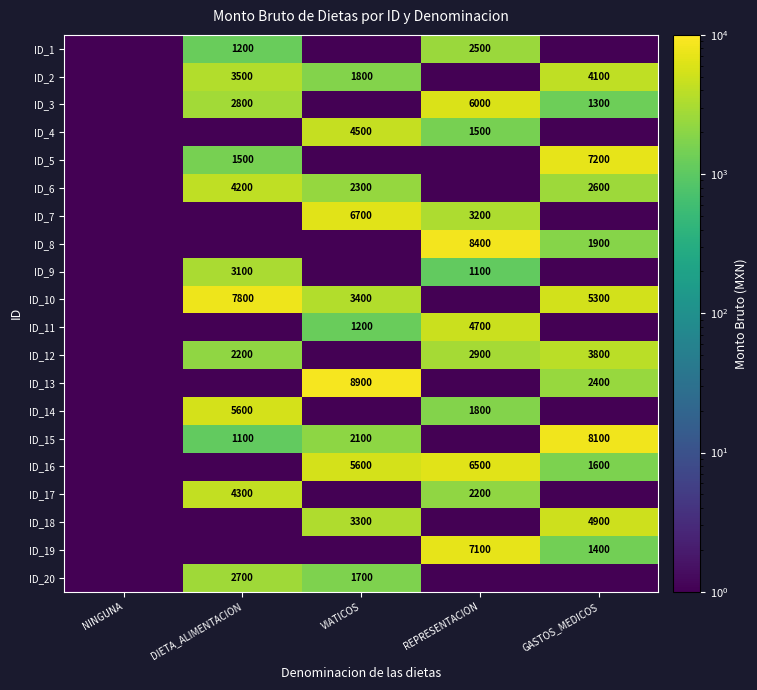

The ID_4 series shows 7569.9 at VIATICOS. True or false?

False